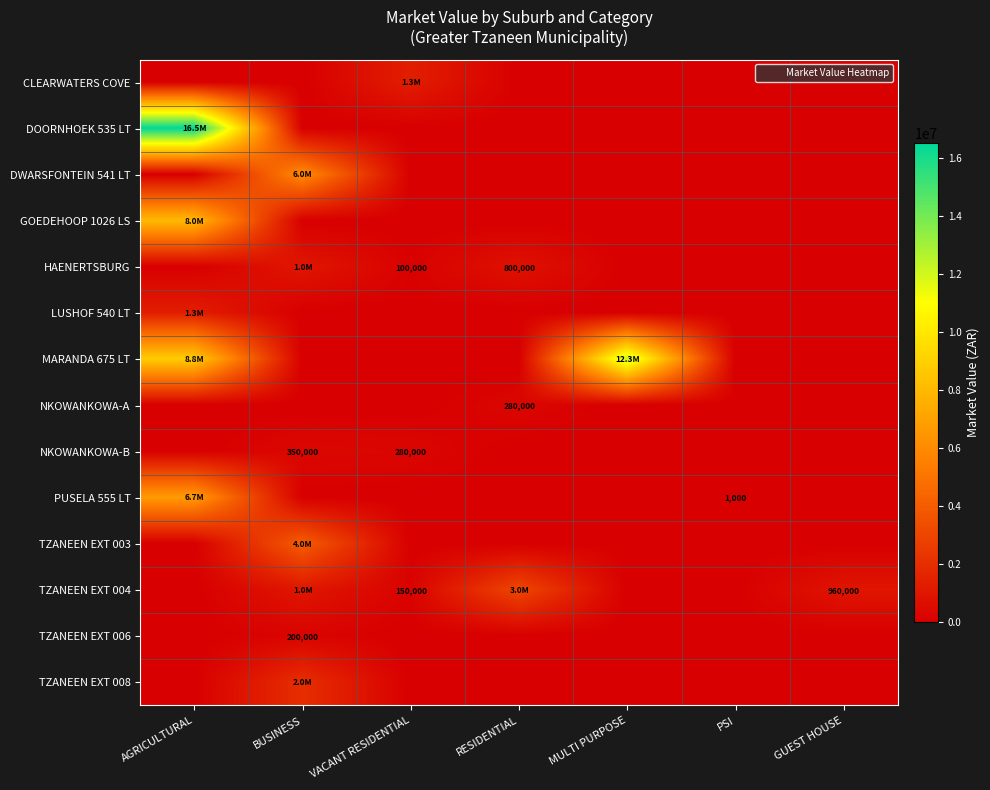

The value of NKOWANKOWA-A at RESIDENTIAL is 280000. True or false?

True